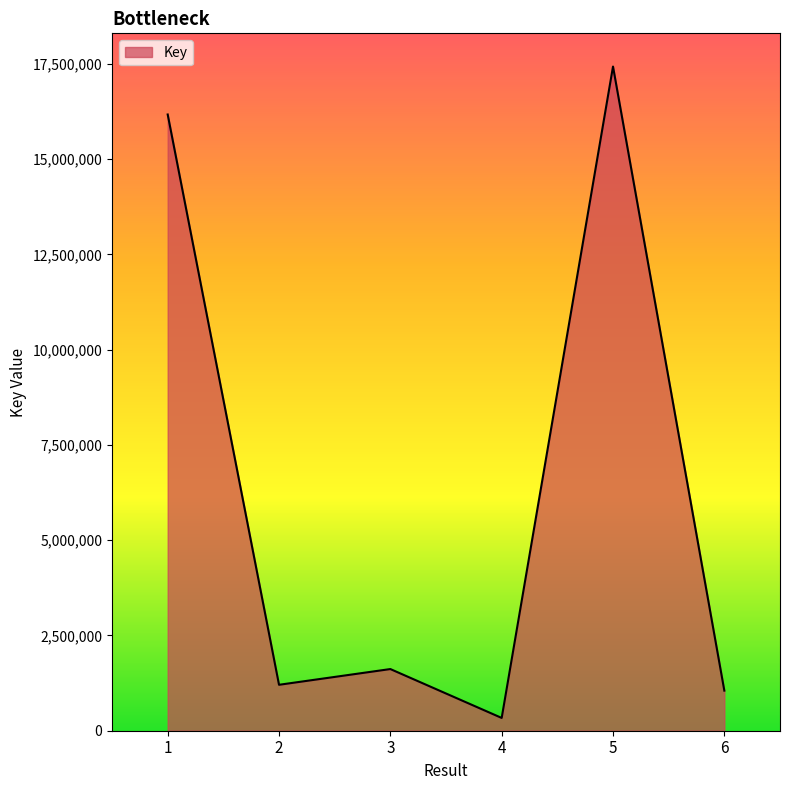

At which label does the data first exceed 1618410?

1